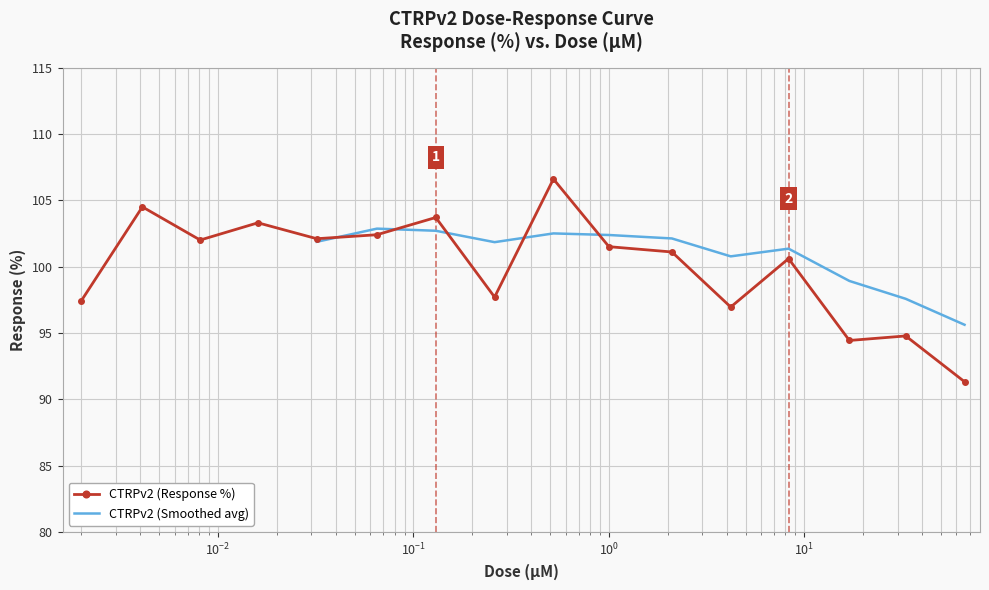

Reading right to left, transcribe all the data shown in this chart.

91.3	94.8	94.4	100.6	97.0	101.1	101.5	106.6	97.7	103.7	102.4	102.1	103.3	102.0	104.5	97.4